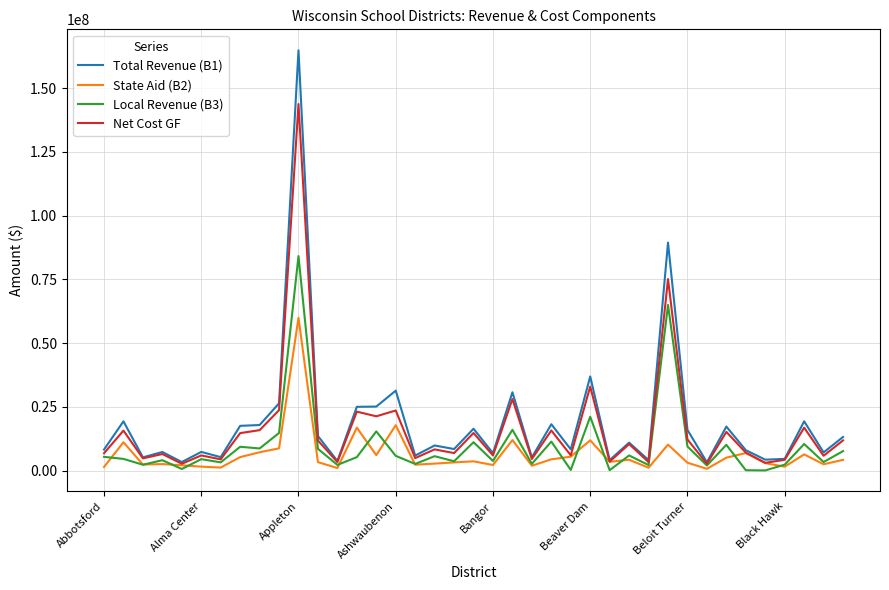

Which series has the largest total across all categories?

Total Revenue (B1)